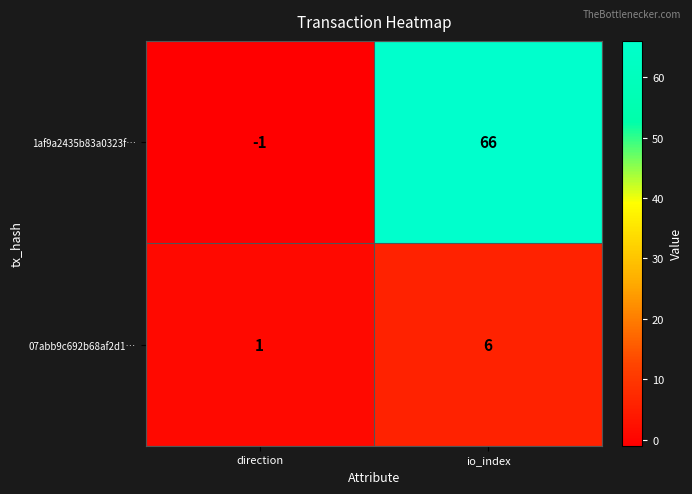

Reading left to right, transcribe all the data shown in this chart.

1af9a2435b83a0323f…: -1	66
07abb9c692b68af2d1…: 1	6